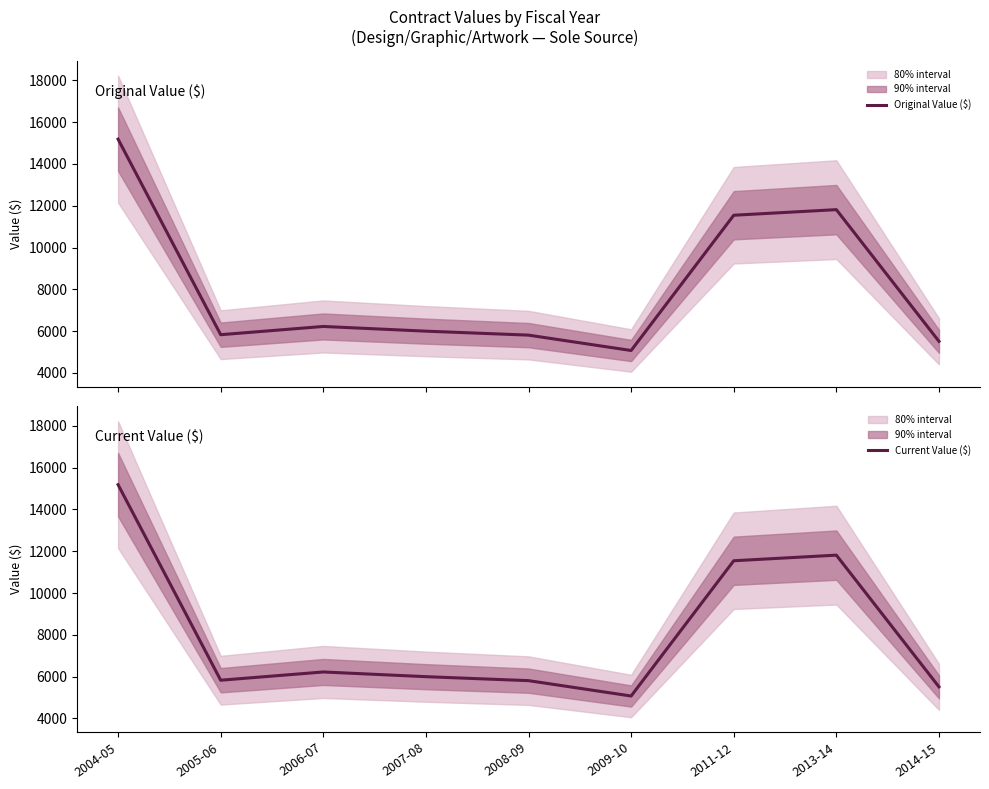

Does the chart have visible grid lines?

No